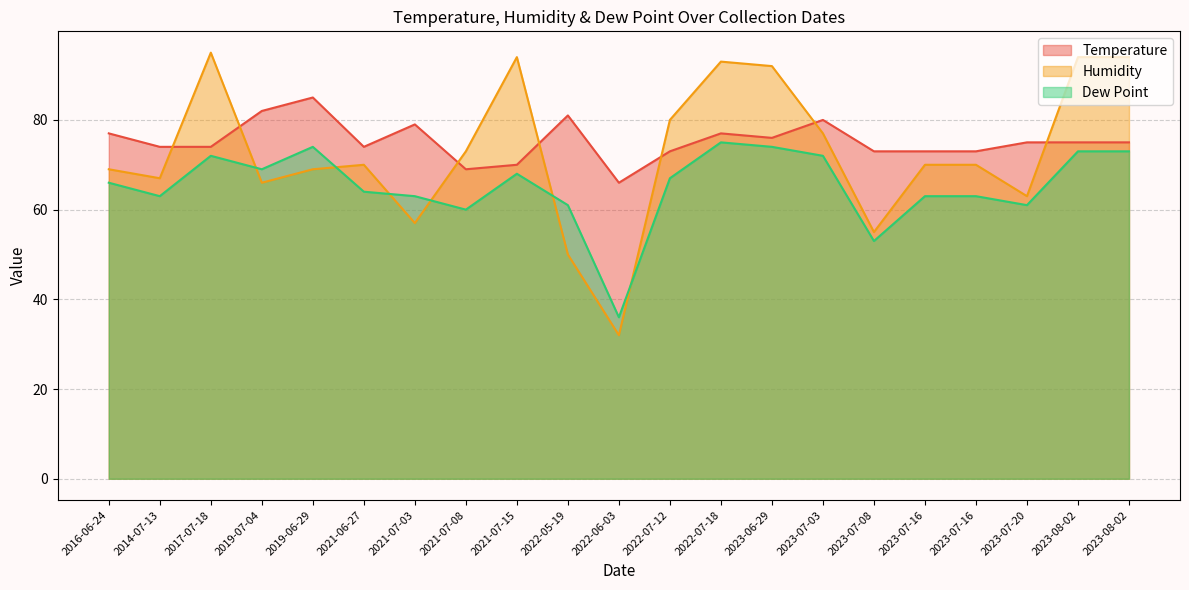

What is the label of the 5th point from the left?

2019-06-29